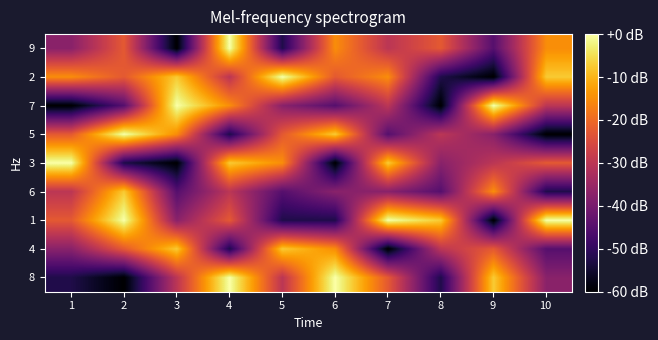

At 9, list the series in order from smallest to largest.

2, 1, 9, 5, 3, 4, 6, 8, 7